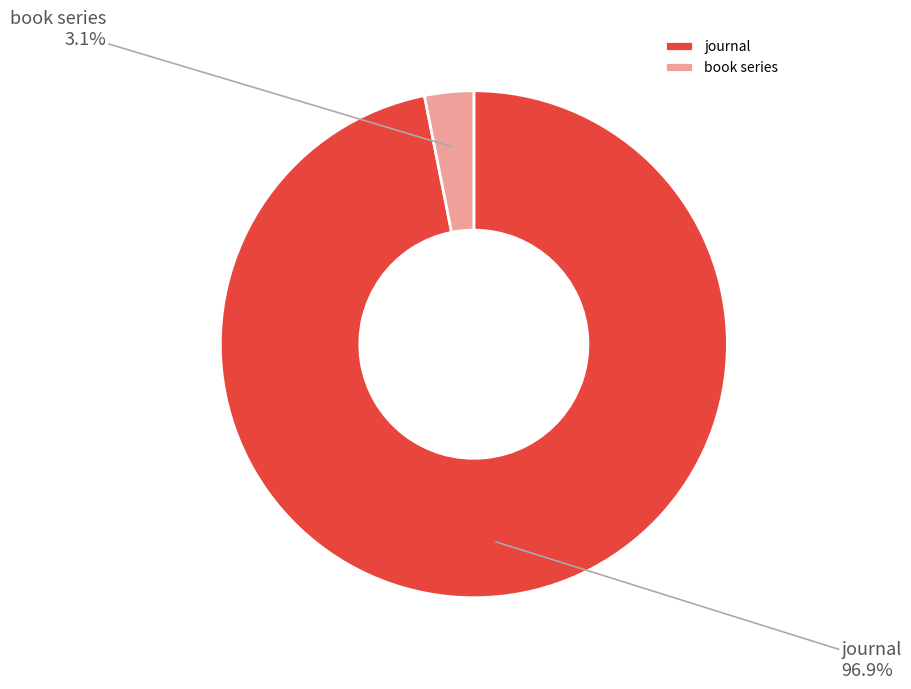

What portion of the pie excludes journal?

3.1%